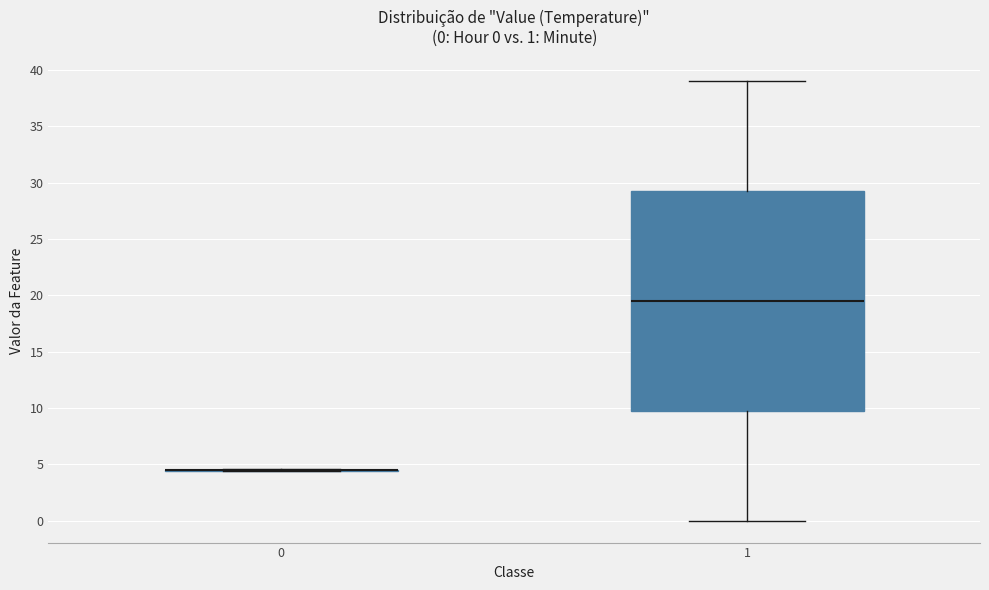

Comparing the boxes themselves (not the whiskers), which one is the tallest?

1